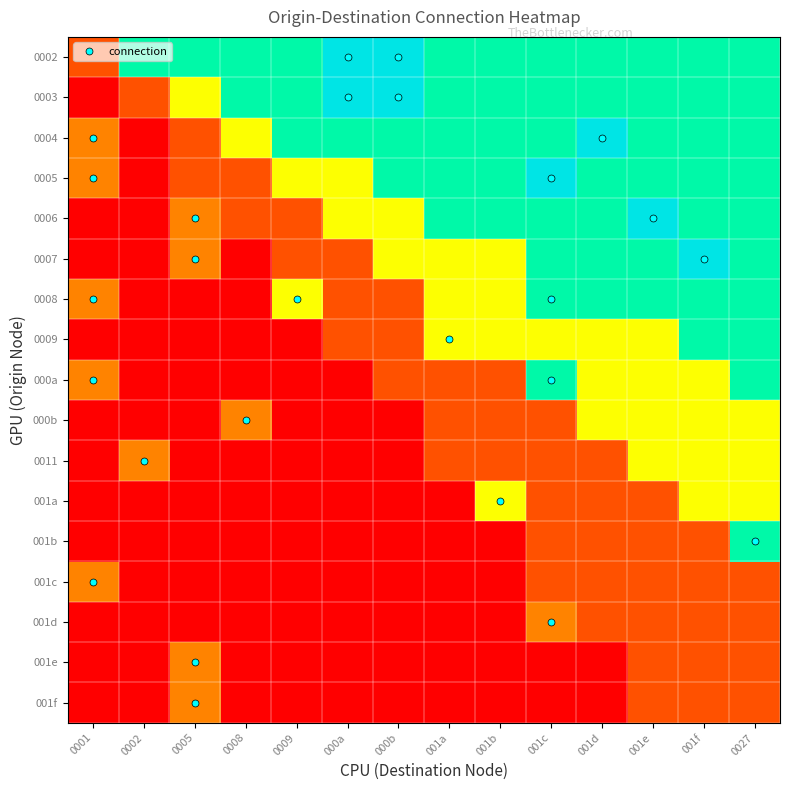

Reading left to right, what are all the values shown in this chart?

0002: 0001=0.2	0002=0.8	0005=0.8	0008=0.8	0009=0.8	000a=1.0	000b=1.0	001a=0.8	001b=0.8	001c=0.8	001d=0.8	001e=0.8	001f=0.8	0027=0.8
0003: 0001=0.0	0002=0.2	0005=0.5	0008=0.8	0009=0.8	000a=1.0	000b=1.0	001a=0.8	001b=0.8	001c=0.8	001d=0.8	001e=0.8	001f=0.8	0027=0.8
0004: 0001=0.3	0002=0.0	0005=0.2	0008=0.5	0009=0.8	000a=0.8	000b=0.8	001a=0.8	001b=0.8	001c=0.8	001d=1.0	001e=0.8	001f=0.8	0027=0.8
0005: 0001=0.3	0002=0.0	0005=0.2	0008=0.2	0009=0.5	000a=0.5	000b=0.8	001a=0.8	001b=0.8	001c=1.0	001d=0.8	001e=0.8	001f=0.8	0027=0.8
0006: 0001=0.0	0002=0.0	0005=0.3	0008=0.2	0009=0.2	000a=0.5	000b=0.5	001a=0.8	001b=0.8	001c=0.8	001d=0.8	001e=1.0	001f=0.8	0027=0.8
0007: 0001=0.0	0002=0.0	0005=0.3	0008=0.0	0009=0.2	000a=0.2	000b=0.5	001a=0.5	001b=0.5	001c=0.8	001d=0.8	001e=0.8	001f=1.0	0027=0.8
0008: 0001=0.3	0002=0.0	0005=0.0	0008=0.0	0009=0.5	000a=0.2	000b=0.2	001a=0.5	001b=0.5	001c=0.8	001d=0.8	001e=0.8	001f=0.8	0027=0.8
0009: 0001=0.0	0002=0.0	0005=0.0	0008=0.0	0009=0.0	000a=0.2	000b=0.2	001a=0.5	001b=0.5	001c=0.5	001d=0.5	001e=0.5	001f=0.8	0027=0.8
000a: 0001=0.3	0002=0.0	0005=0.0	0008=0.0	0009=0.0	000a=0.0	000b=0.2	001a=0.2	001b=0.2	001c=0.8	001d=0.5	001e=0.5	001f=0.5	0027=0.8
000b: 0001=0.0	0002=0.0	0005=0.0	0008=0.3	0009=0.0	000a=0.0	000b=0.0	001a=0.2	001b=0.2	001c=0.2	001d=0.5	001e=0.5	001f=0.5	0027=0.5
0011: 0001=0.0	0002=0.3	0005=0.0	0008=0.0	0009=0.0	000a=0.0	000b=0.0	001a=0.2	001b=0.2	001c=0.2	001d=0.2	001e=0.5	001f=0.5	0027=0.5
001a: 0001=0.0	0002=0.0	0005=0.0	0008=0.0	0009=0.0	000a=0.0	000b=0.0	001a=0.0	001b=0.5	001c=0.2	001d=0.2	001e=0.2	001f=0.5	0027=0.5
001b: 0001=0.0	0002=0.0	0005=0.0	0008=0.0	0009=0.0	000a=0.0	000b=0.0	001a=0.0	001b=0.0	001c=0.2	001d=0.2	001e=0.2	001f=0.2	0027=0.8
001c: 0001=0.3	0002=0.0	0005=0.0	0008=0.0	0009=0.0	000a=0.0	000b=0.0	001a=0.0	001b=0.0	001c=0.2	001d=0.2	001e=0.2	001f=0.2	0027=0.2
001d: 0001=0.0	0002=0.0	0005=0.0	0008=0.0	0009=0.0	000a=0.0	000b=0.0	001a=0.0	001b=0.0	001c=0.3	001d=0.2	001e=0.2	001f=0.2	0027=0.2
001e: 0001=0.0	0002=0.0	0005=0.3	0008=0.0	0009=0.0	000a=0.0	000b=0.0	001a=0.0	001b=0.0	001c=0.0	001d=0.0	001e=0.2	001f=0.2	0027=0.2
001f: 0001=0.0	0002=0.0	0005=0.3	0008=0.0	0009=0.0	000a=0.0	000b=0.0	001a=0.0	001b=0.0	001c=0.0	001d=0.0	001e=0.2	001f=0.2	0027=0.2